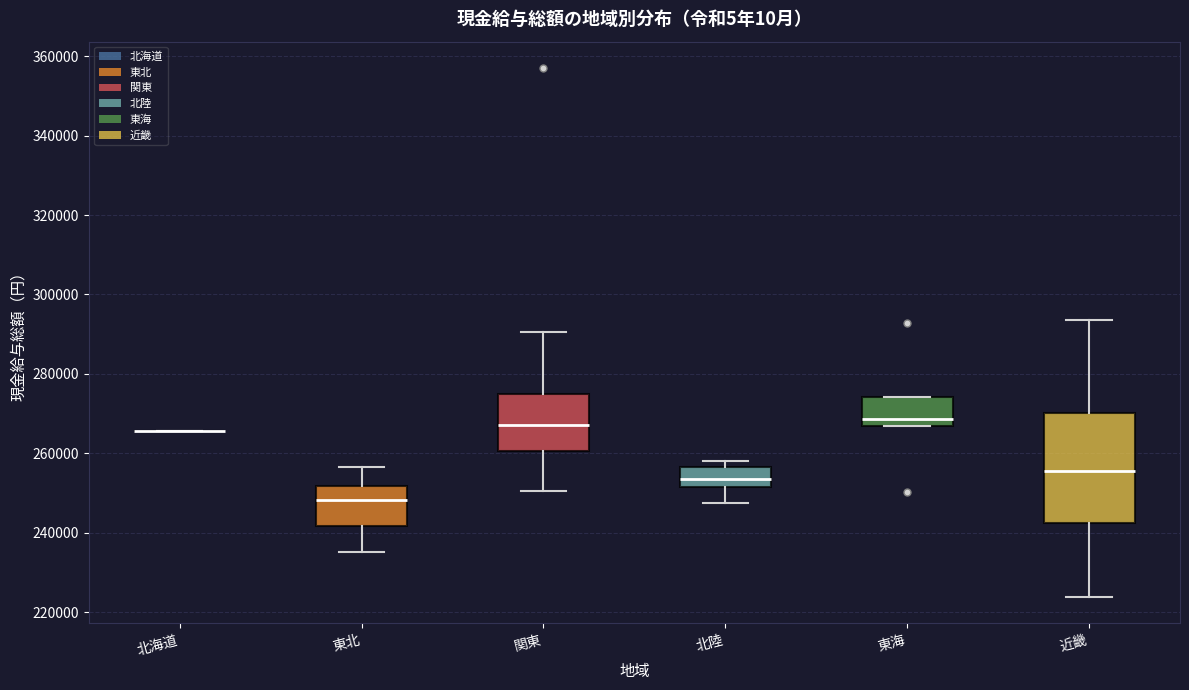

Where does the upper whisker of the box for 東北 end on the y-axis? The values are not printed on the chart, so give them approximately, as read against the axis.

256000